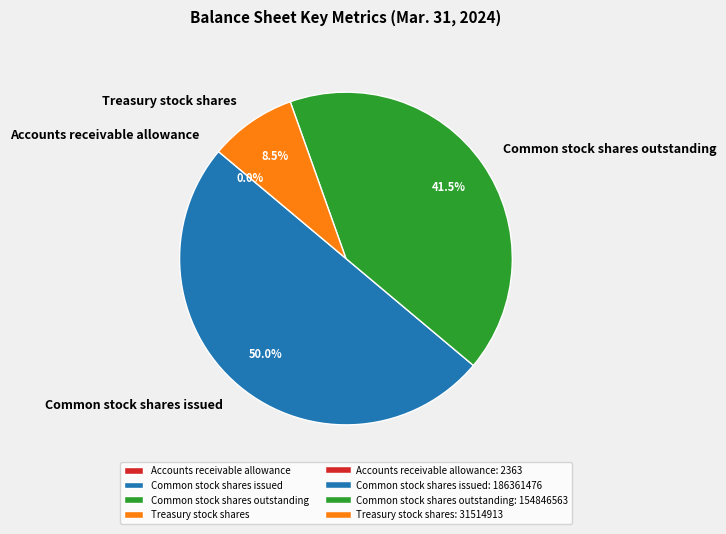

Which slice is the largest?

Common stock shares issued